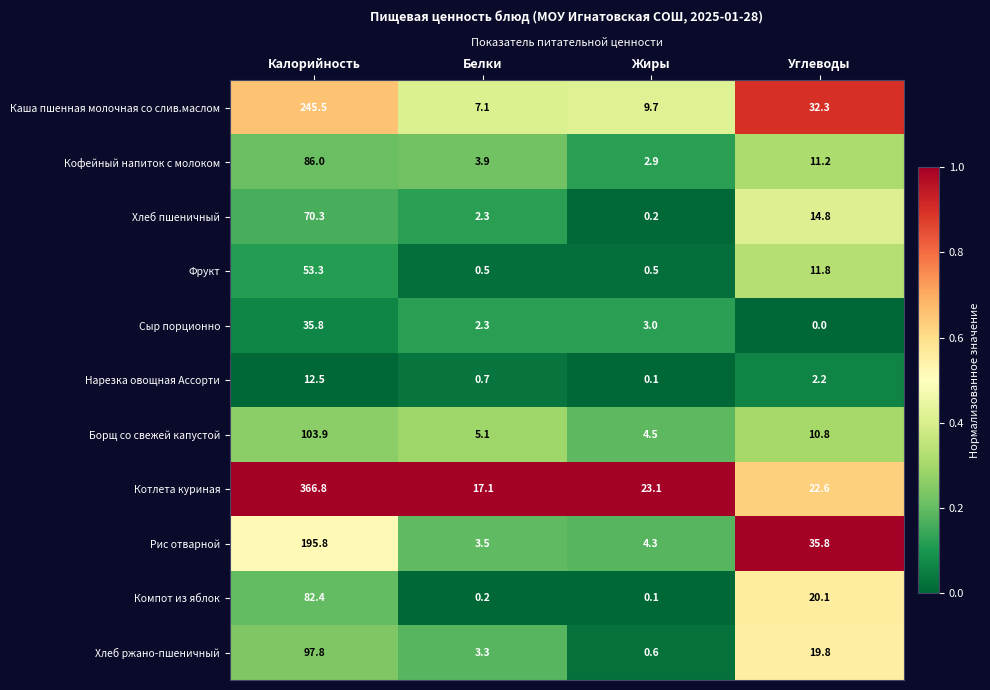

Which series has the largest total across all categories?

Котлета куриная